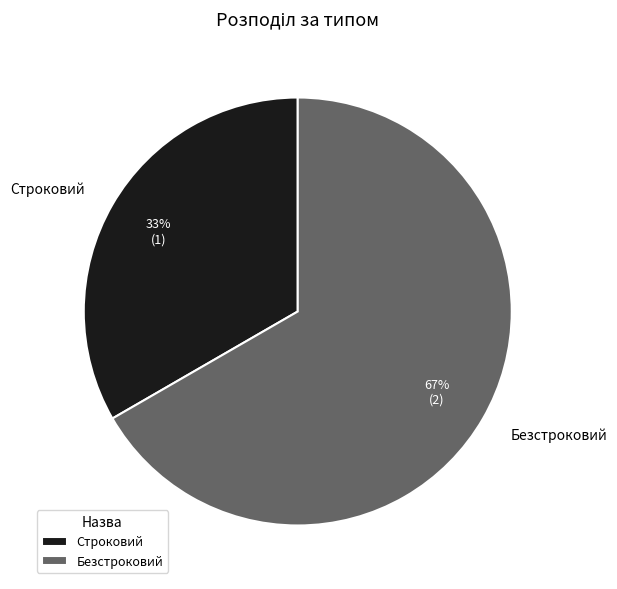

Is there a majority slice in this chart?

Yes